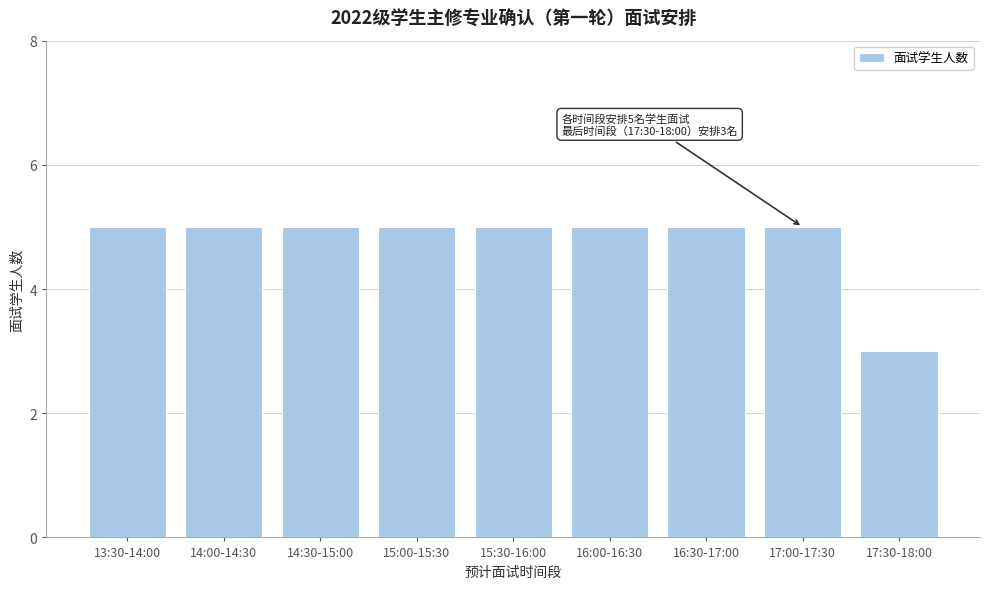

Reading left to right, transcribe all the data shown in this chart.

13:30-14:00=5	14:00-14:30=5	14:30-15:00=5	15:00-15:30=5	15:30-16:00=5	16:00-16:30=5	16:30-17:00=5	17:00-17:30=5	17:30-18:00=3